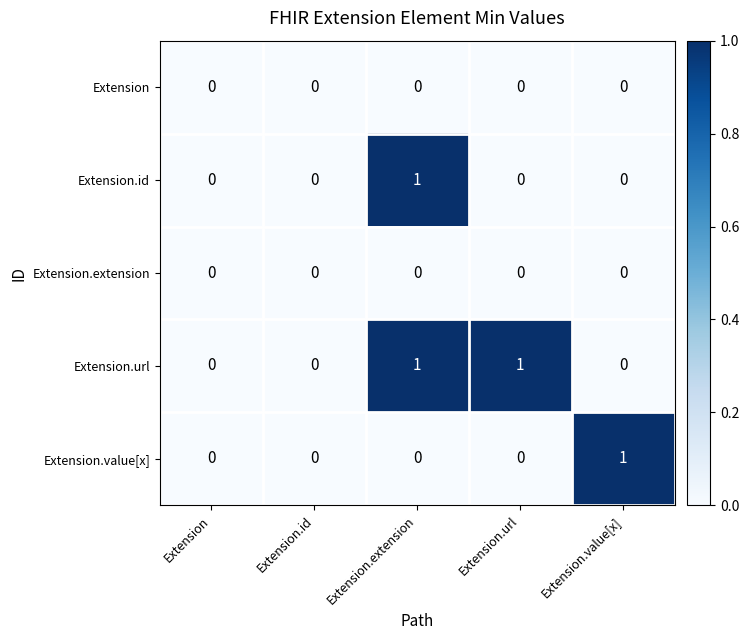

Is it true that Extension.id equals 1 at Extension.value[x]?

False